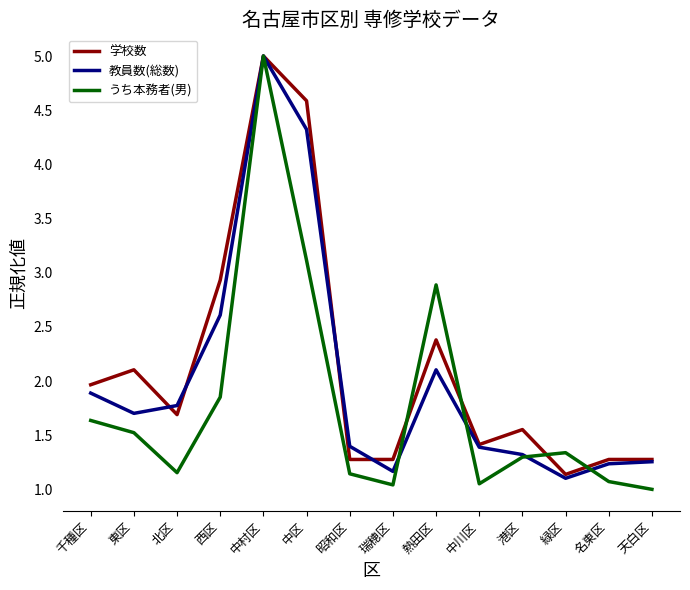

What position from the right is 名東区?

2